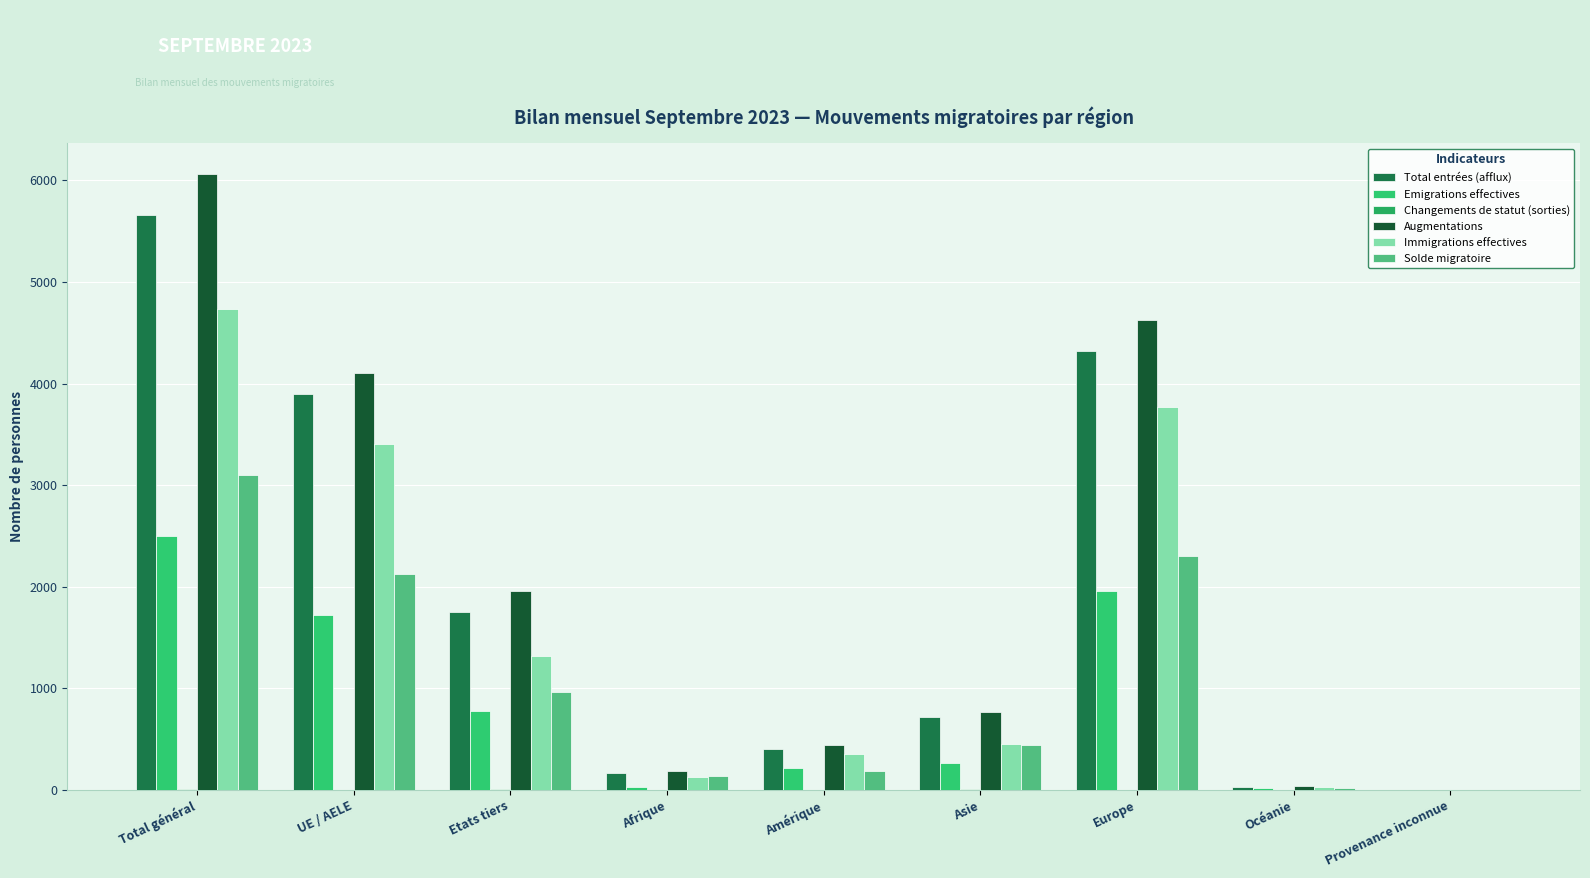

What is the total value across all series at Total général?

22059